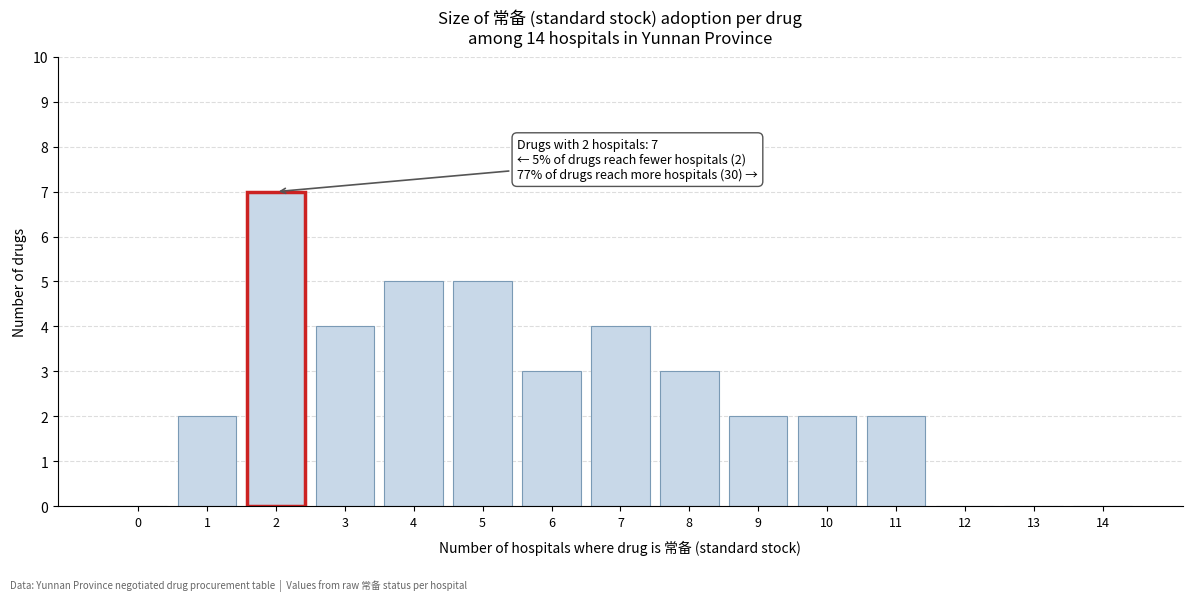

Reading right to left, transcribe all the data shown in this chart.

14=0	13=0	12=0	11=2	10=2	9=2	8=3	7=4	6=3	5=5	4=5	3=4	2=7	1=2	0=0